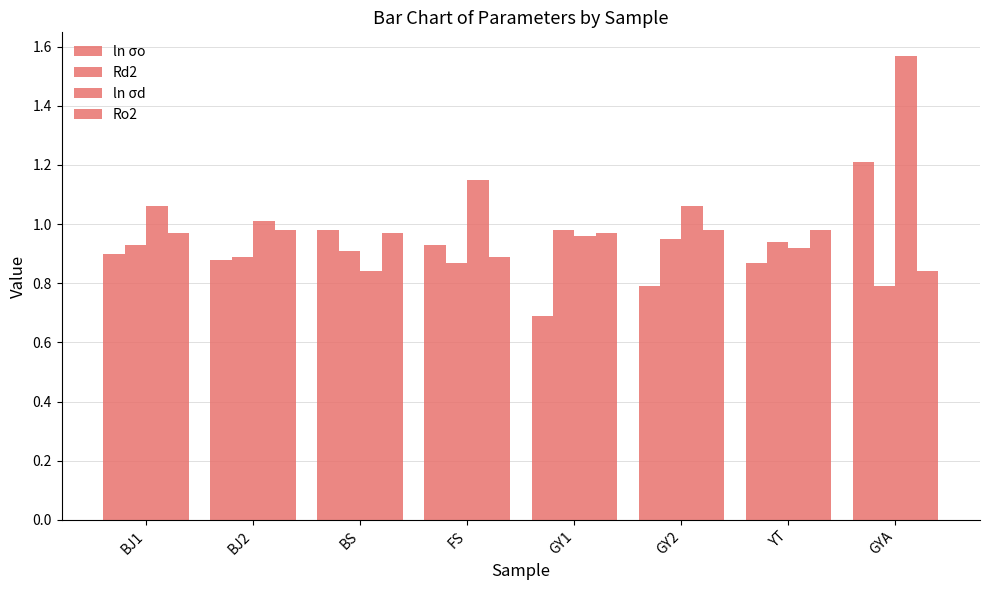

The ln σo series shows 0.8 at GY2. True or false?

True